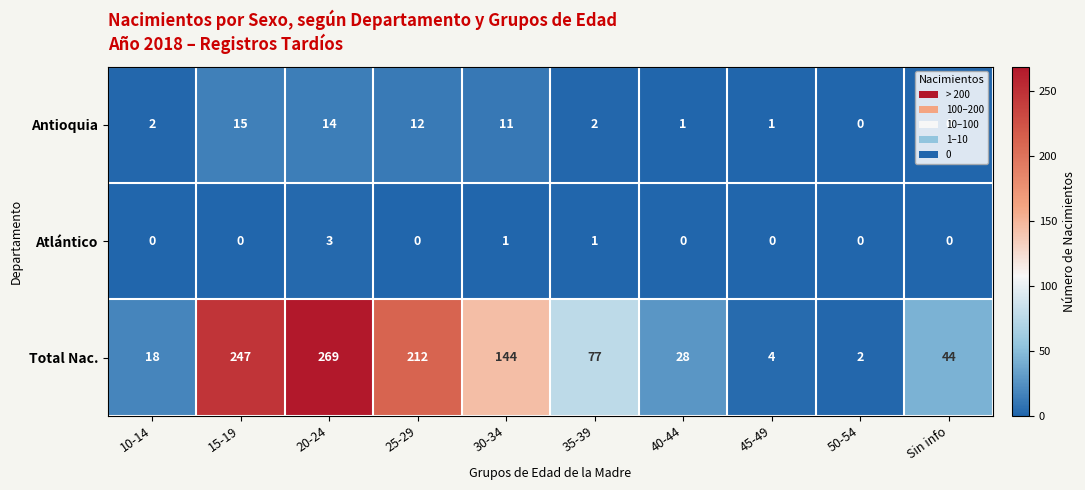

Rank the categories by Total Nac. value from lowest to highest.

50-54, 45-49, 10-14, 40-44, Sin info, 35-39, 30-34, 25-29, 15-19, 20-24